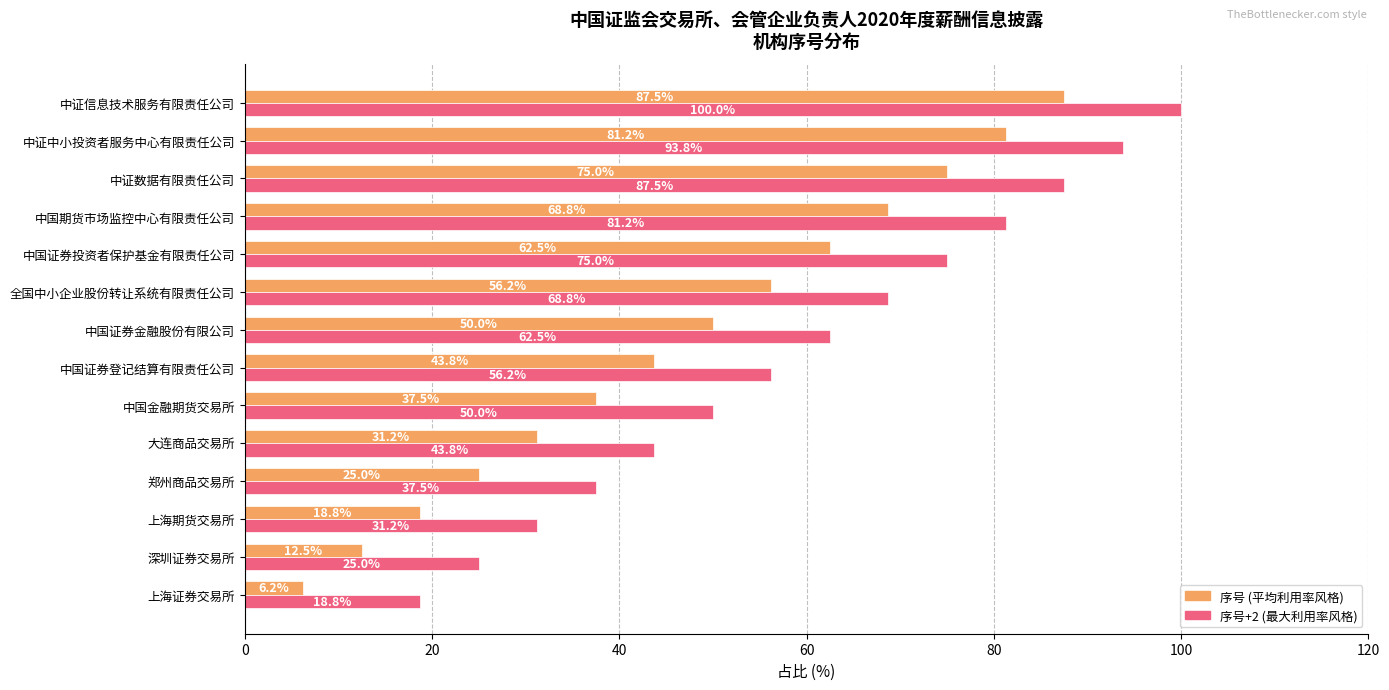

At which category is the sum across all series the highest?

中证信息技术服务有限责任公司